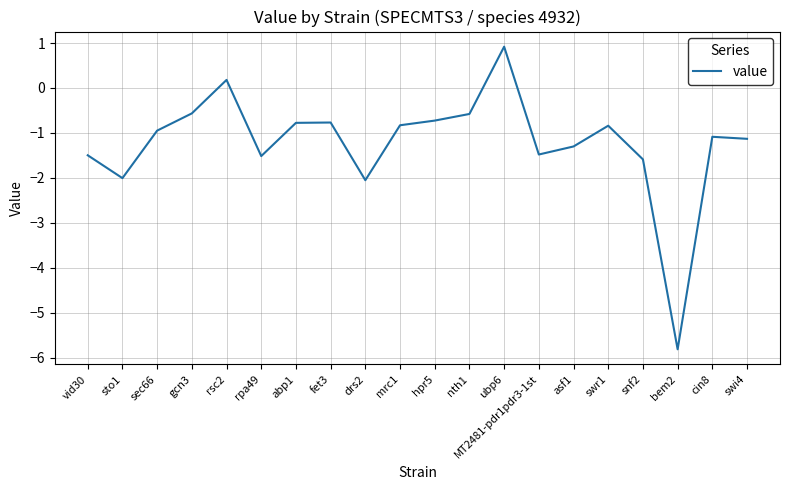

Reading right to left, extract all data points from this chart.

swi4=-1.1	cin8=-1.1	bem2=-5.8	snf2=-1.6	swr1=-0.8	asf1=-1.3	MT2481-pdr1pdr3-1st=-1.5	ubp6=0.9	nth1=-0.6	hpr5=-0.7	mrc1=-0.8	drs2=-2.1	fet3=-0.8	abp1=-0.8	rpa49=-1.5	rsc2=0.2	gcn3=-0.6	sec66=-0.9	sto1=-2.0	vid30=-1.5